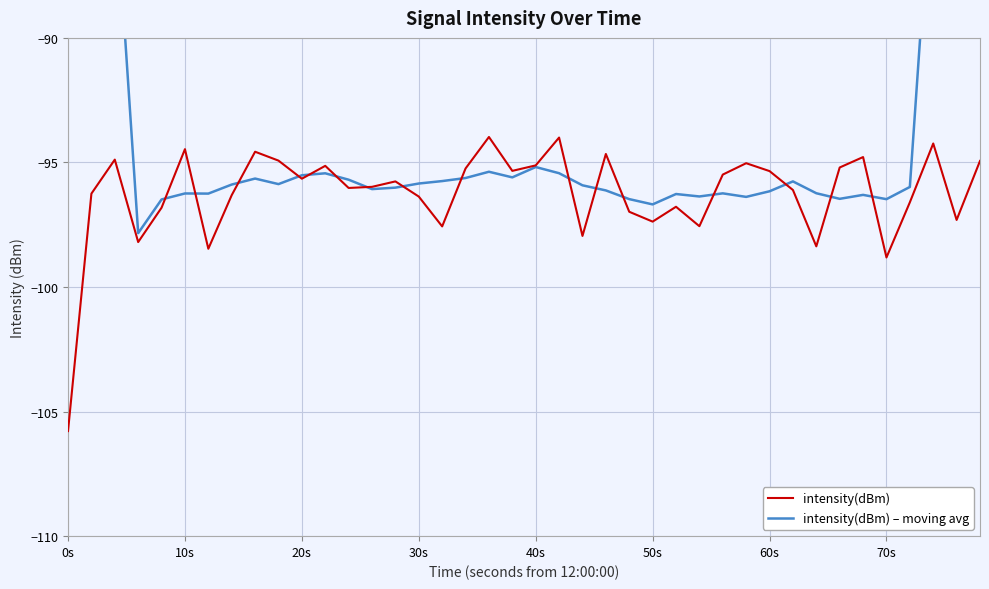

What is the highest value of the intensity(dBm) series?

-94.0